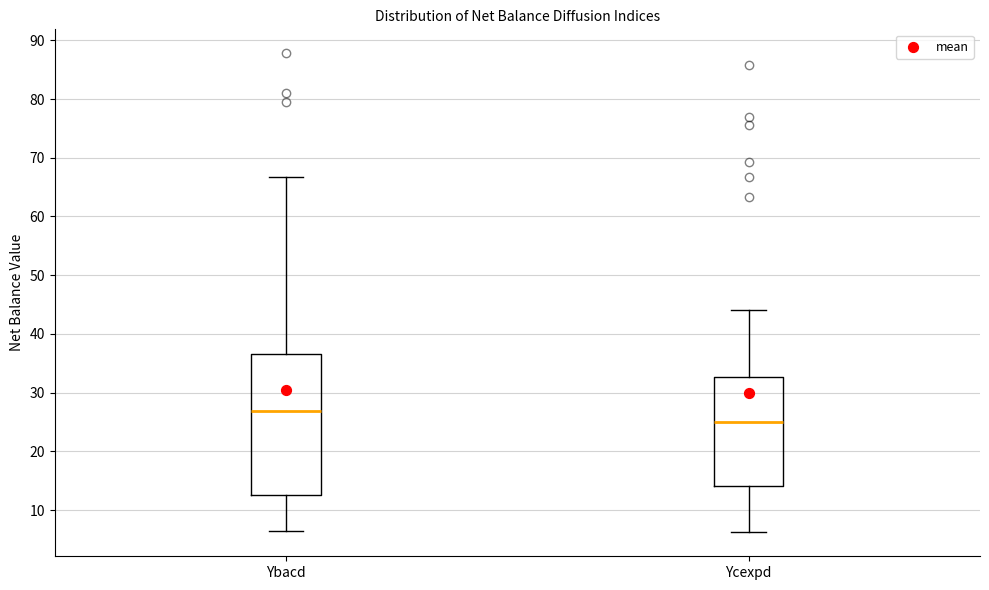

Where does the lower whisker of the box for Ybacd end on the y-axis? The values are not printed on the chart, so give them approximately, as read against the axis.

6